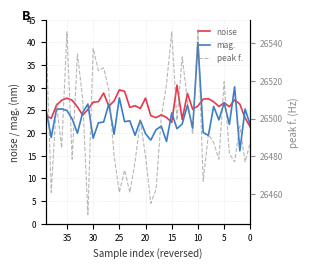

True or false: peak f. and mag. cross at least once.

False